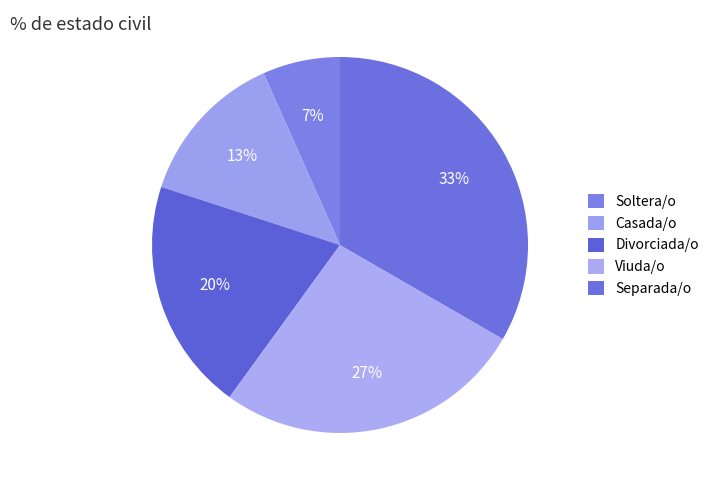

Which category has the biggest portion of the pie?

Separada/o